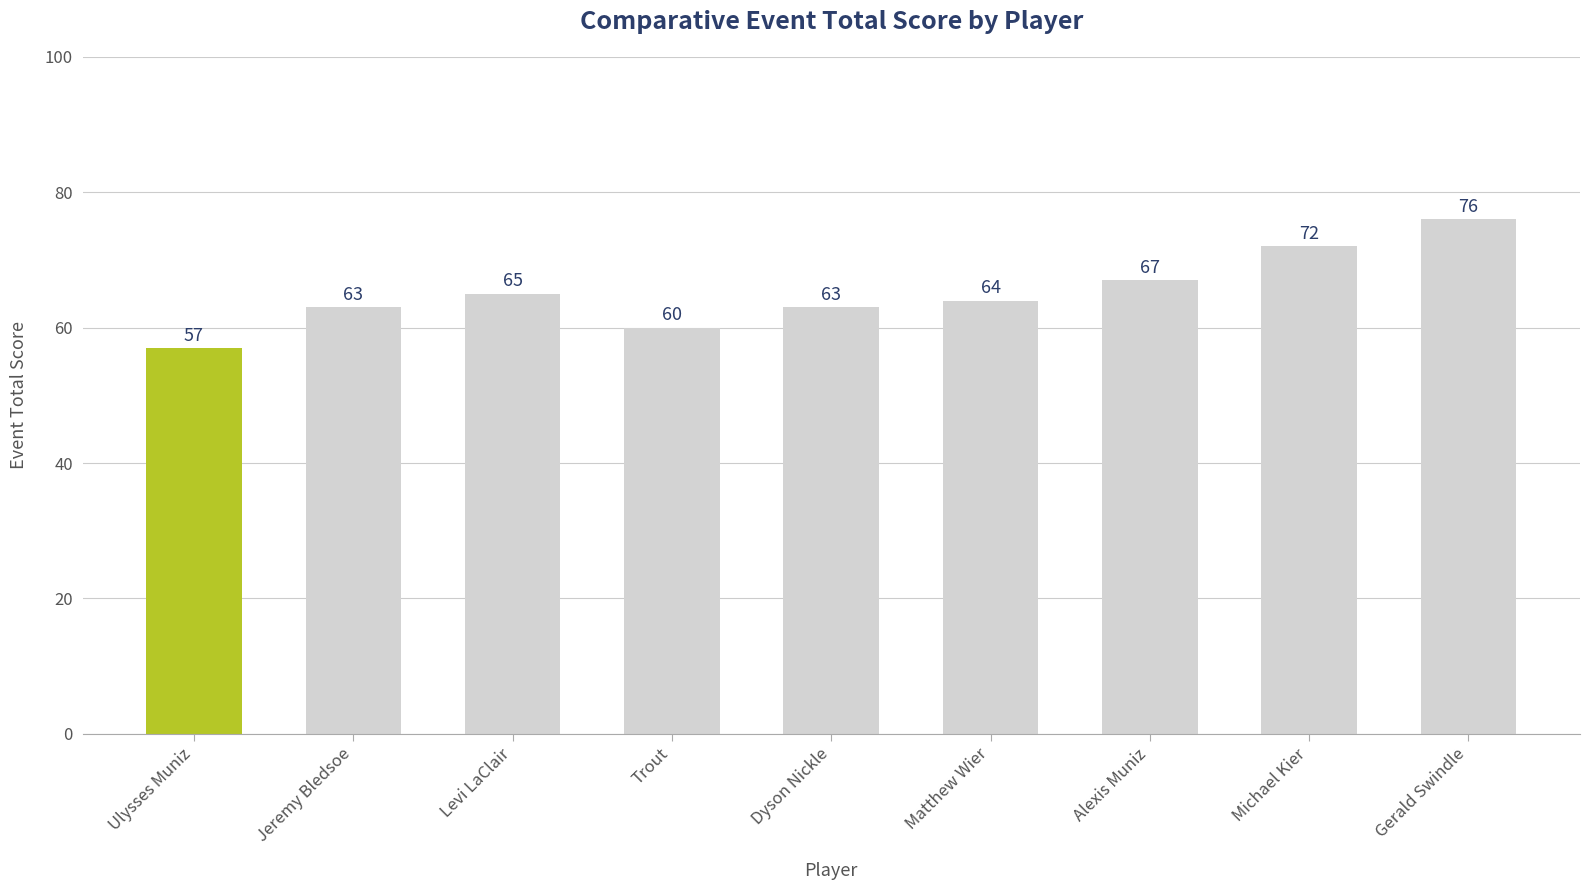

The value at Matthew Wier is 114. True or false?

False